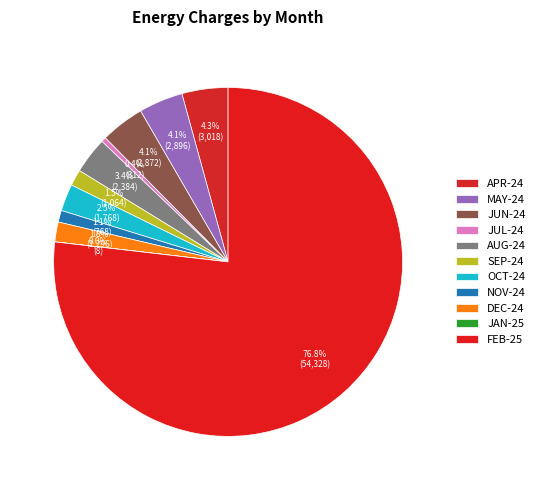

To the nearest percent, what is the combined percentage of APR-24 and OCT-24?

7%